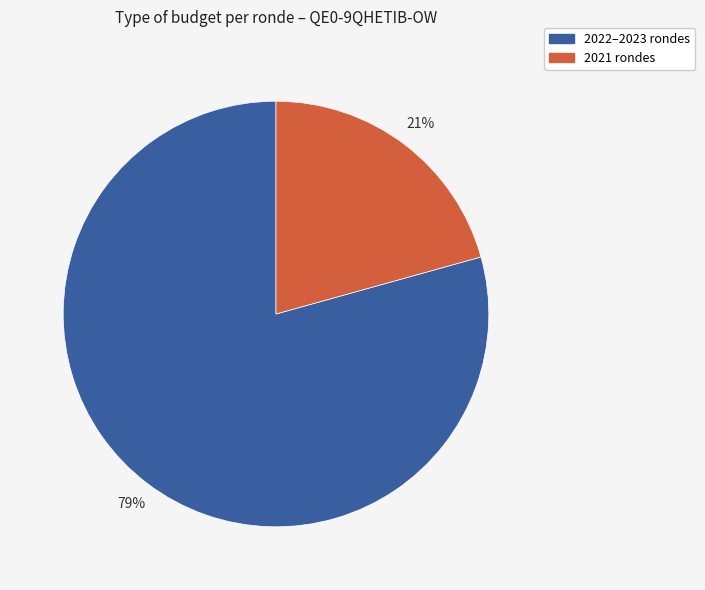

Do 2022–2023 rondes and 2021 rondes together represent more than half of the pie?

Yes